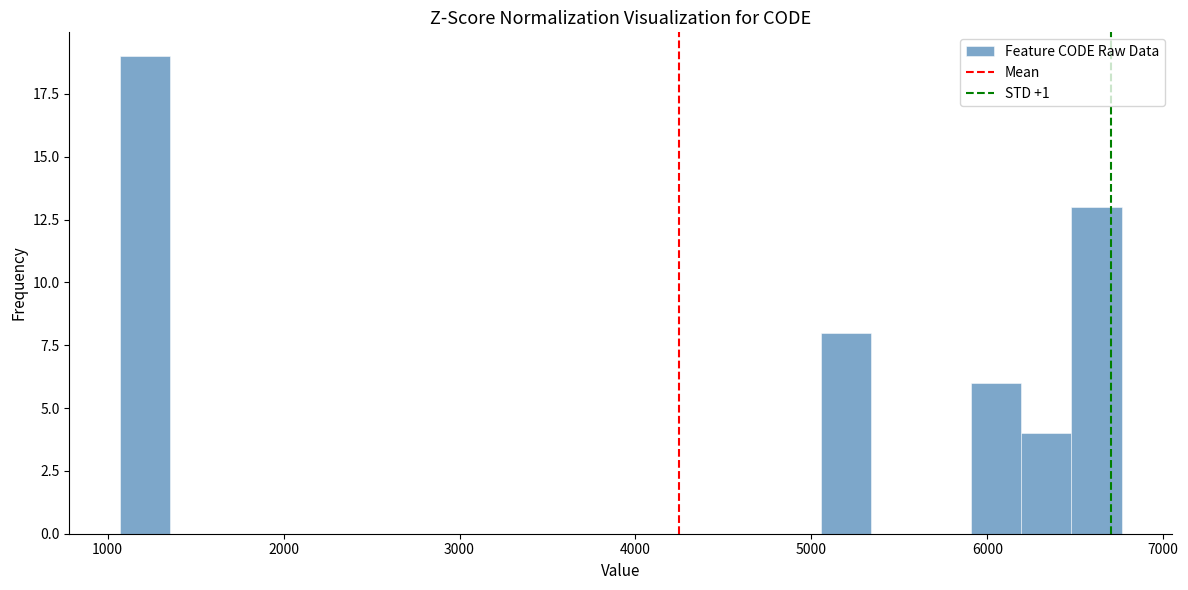

Around what value on the x-axis is the tallest bar? Give the approximate position of its centre, as read against the axis.

1200